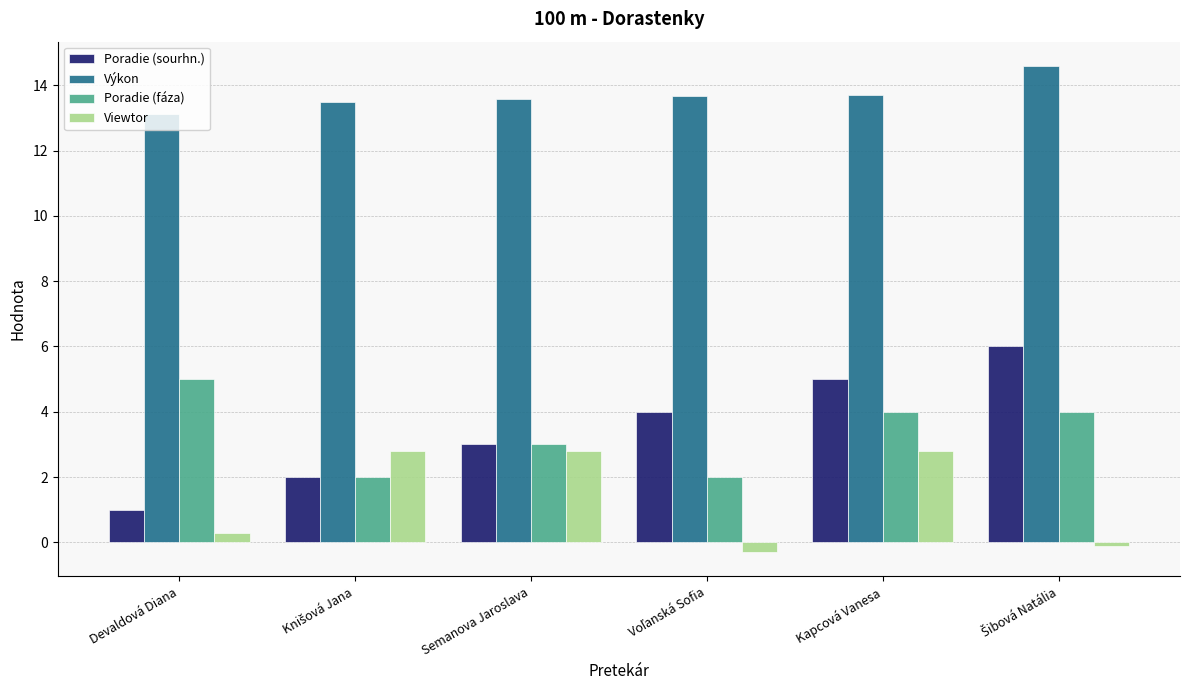

The Poradie (fáza) series shows 5.0 at Devaldová Diana. True or false?

True